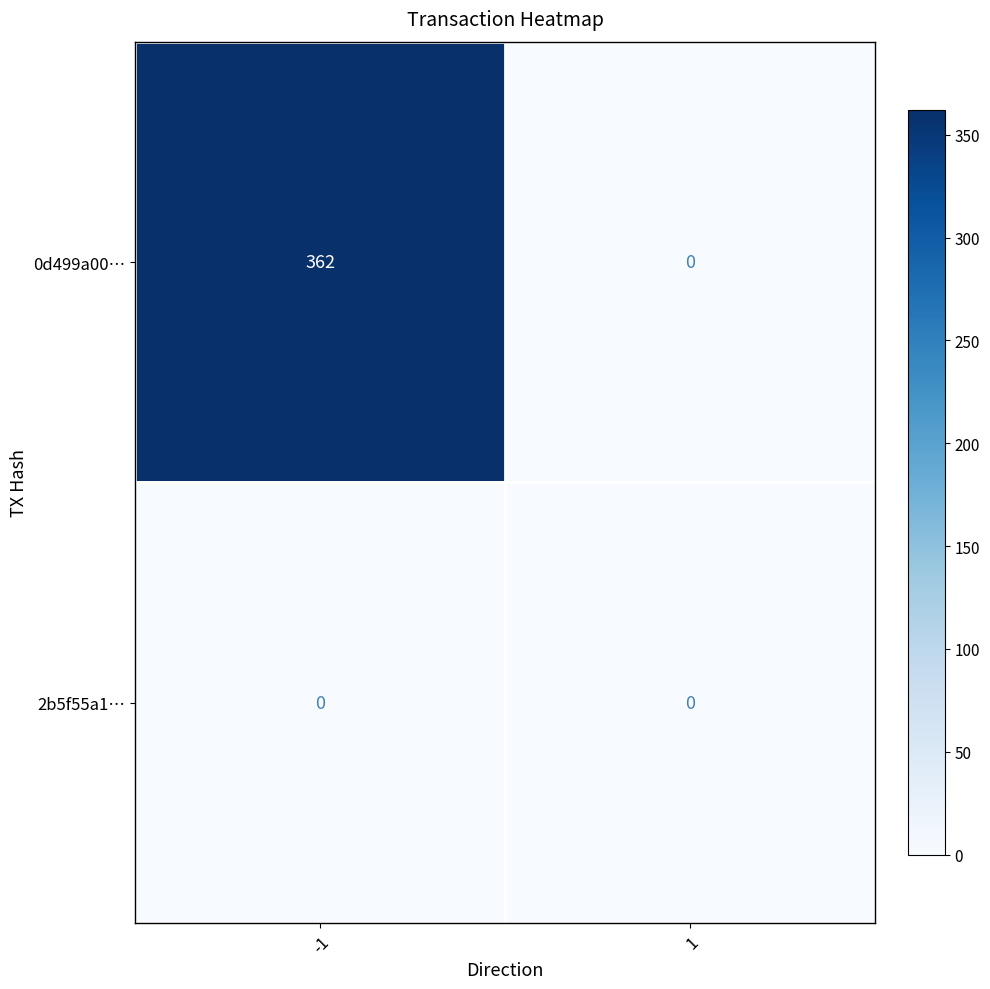

Reading left to right, extract all data points from this chart.

0d499a00…: 362	0
2b5f55a1…: 0	0